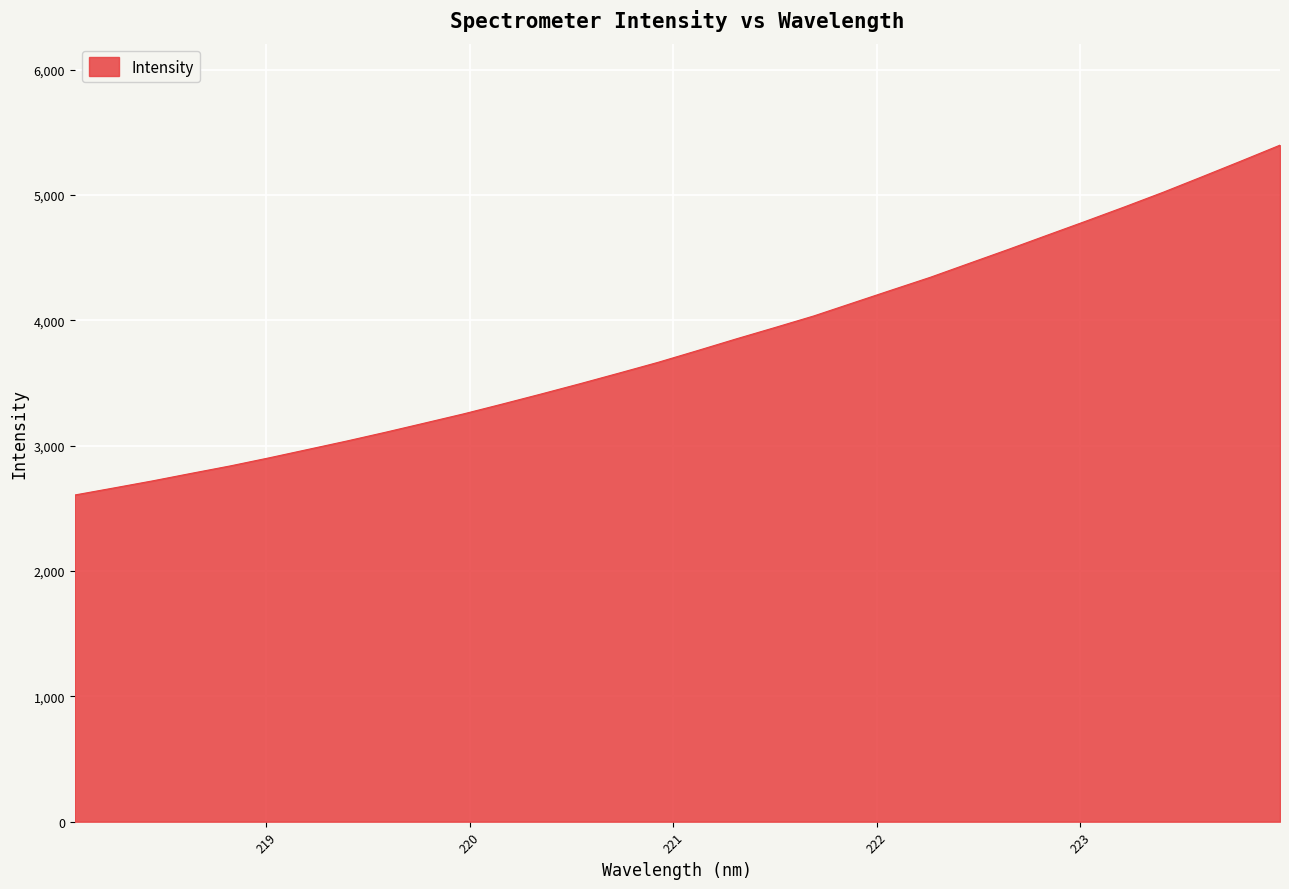

What is the difference between the maximum and minimum values?

2791.2